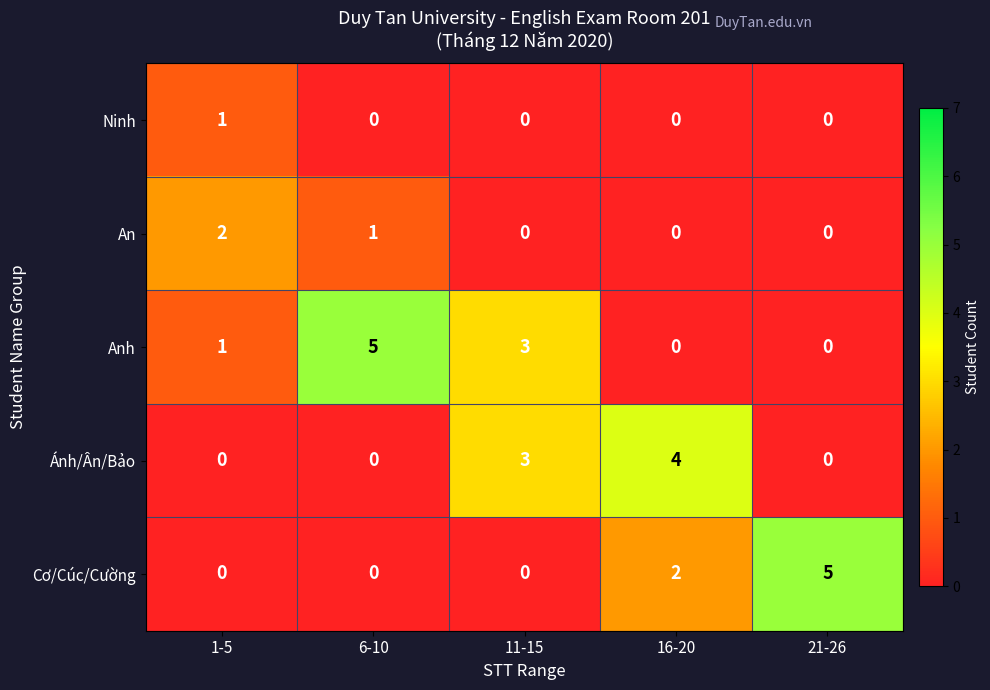

How many distinct data groups are displayed?

5